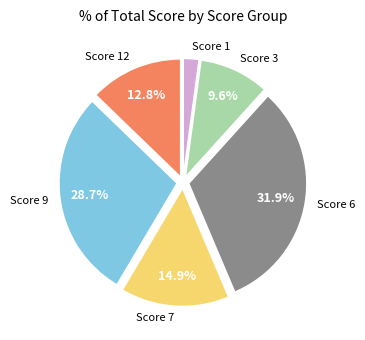

Is there any slice that represents more than half of the pie?

No